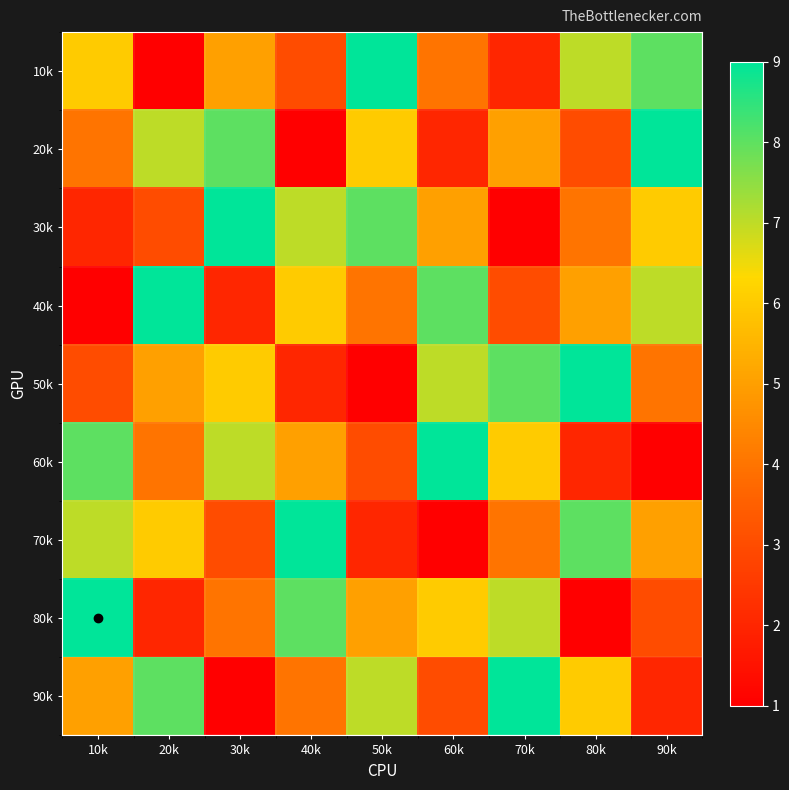

Which series changed the most between 50k and 60k?

50k